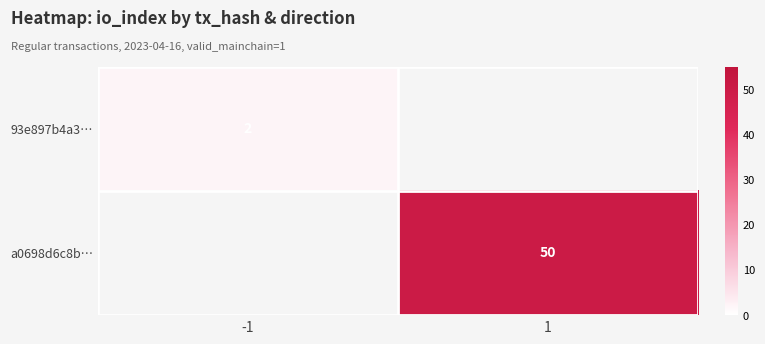

The 93e897b4a3… series shows 2 at -1. True or false?

True